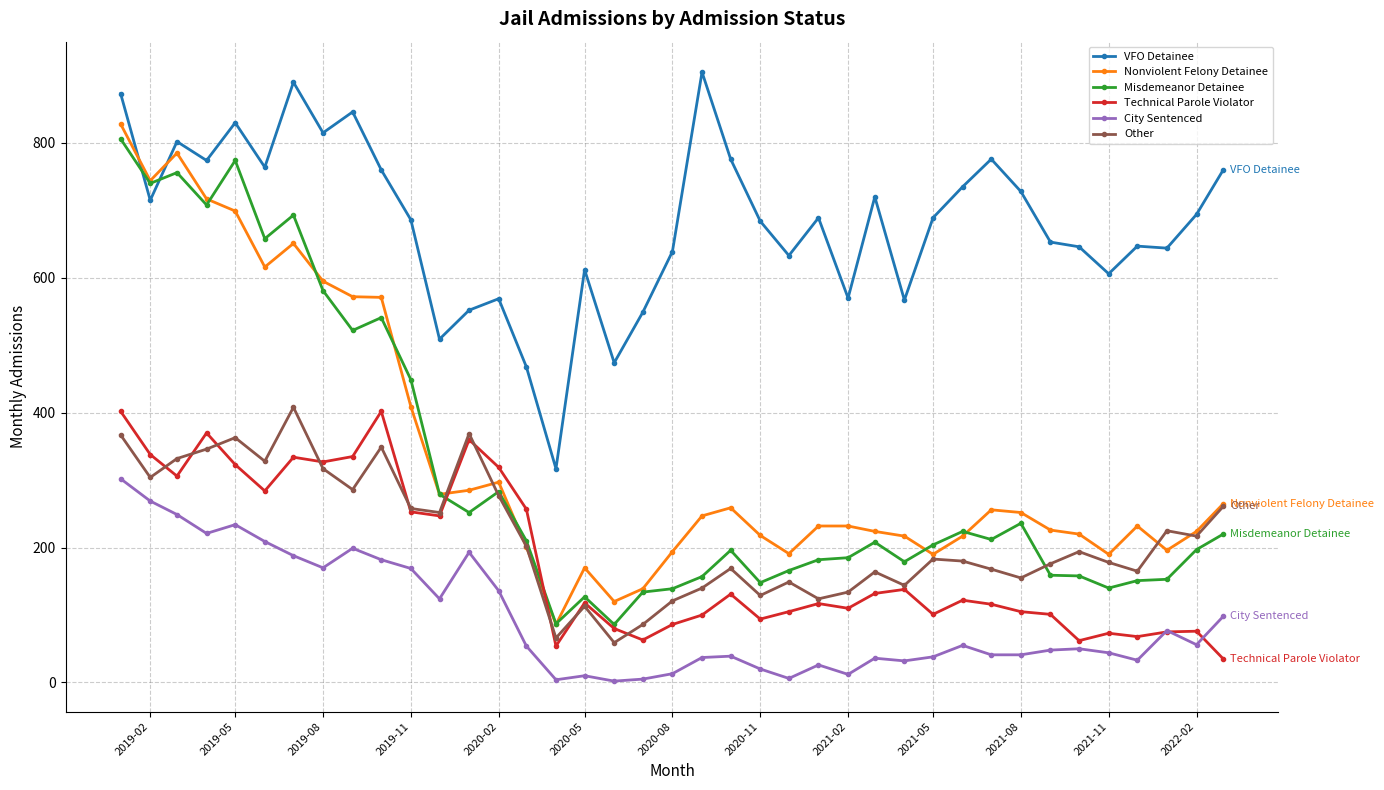

What is the maximum value shown in the chart?

905